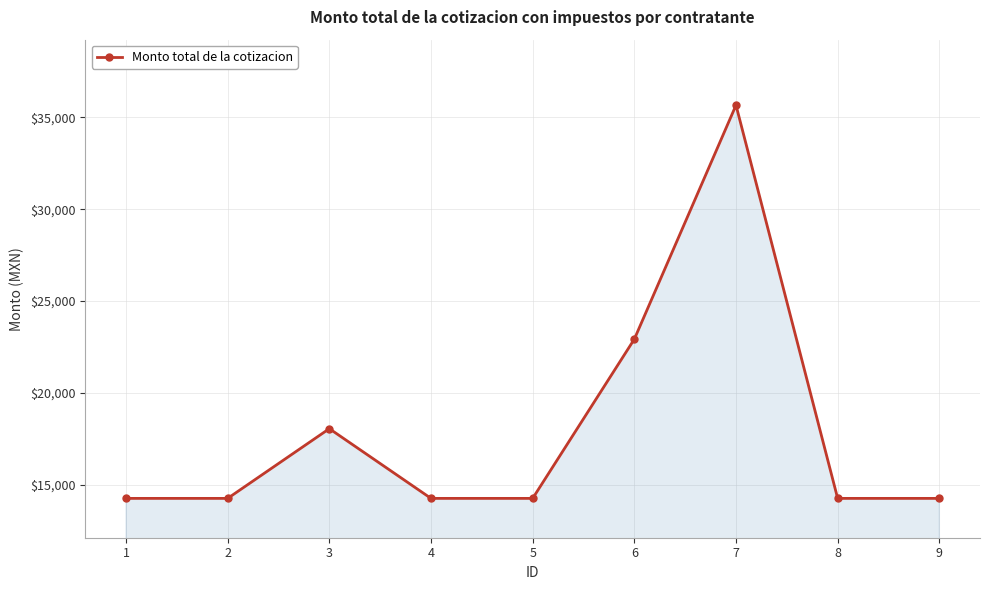

What is the ratio of the value at 8 to the value at 5?

1.0